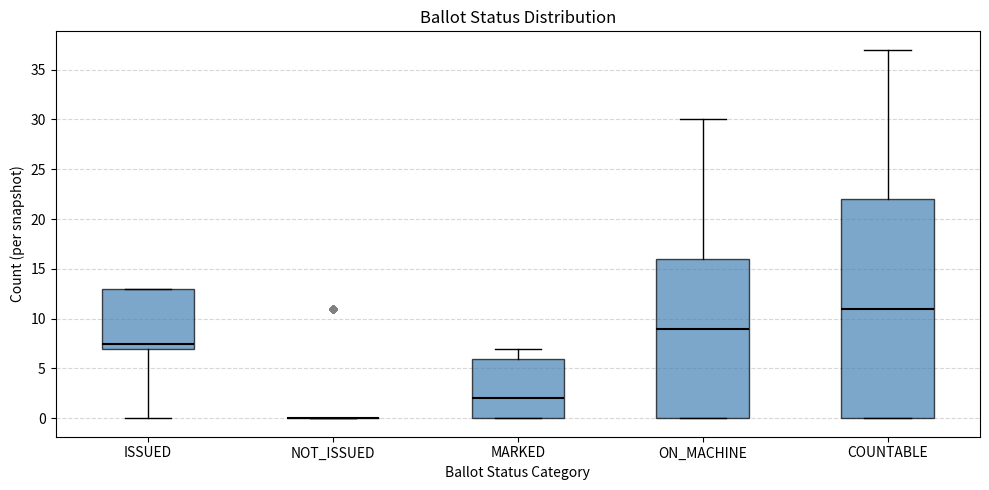

Where does the upper whisker of the box for COUNTABLE end on the y-axis? The values are not printed on the chart, so give them approximately, as read against the axis.

37.0